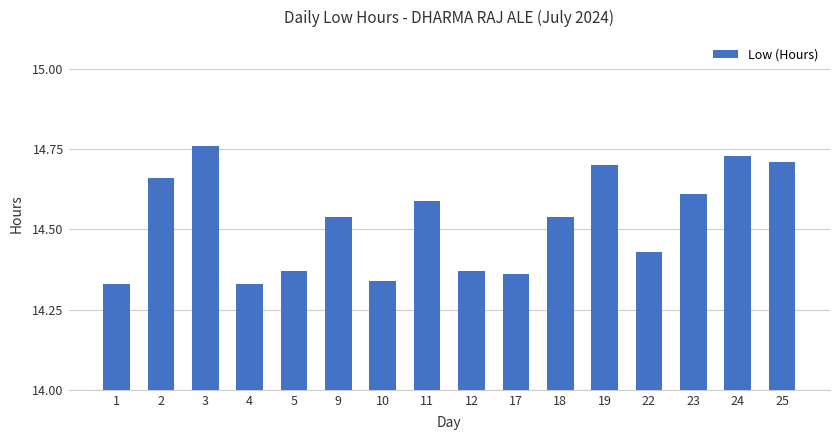

How many categories are shown in the chart?

16